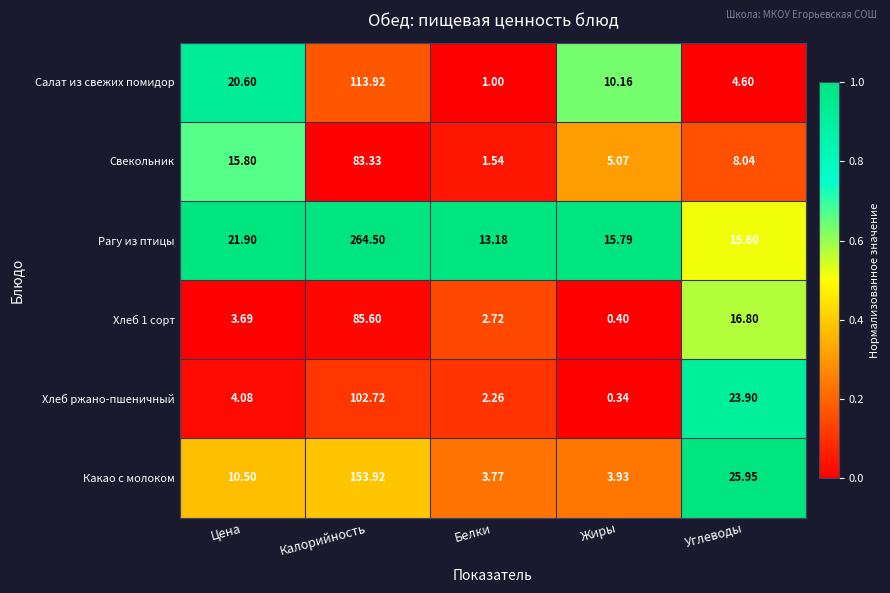

Where is Рагу из птицы nearest to the value 138?

Цена